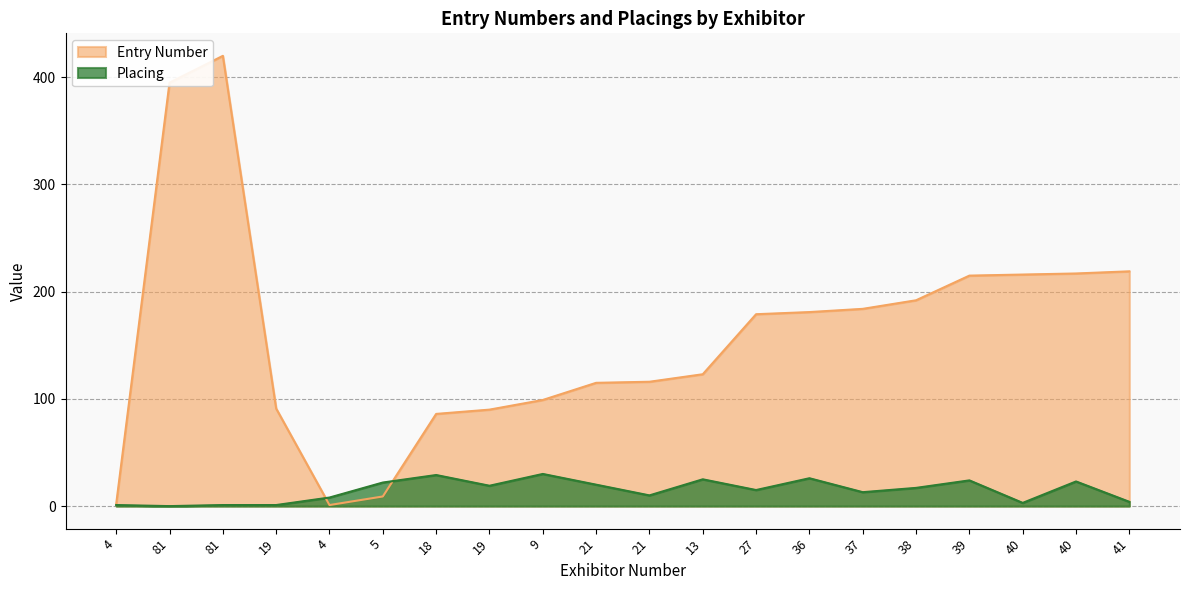

Rank the categories by Entry Number value from highest to lowest.

81, 81, 41, 40, 40, 39, 38, 37, 36, 27, 13, 21, 21, 9, 19, 19, 18, 5, 4, 4